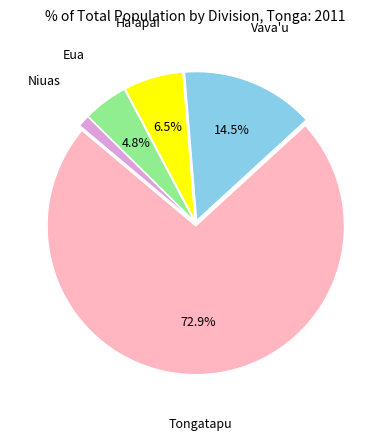

Is there a majority slice in this chart?

Yes